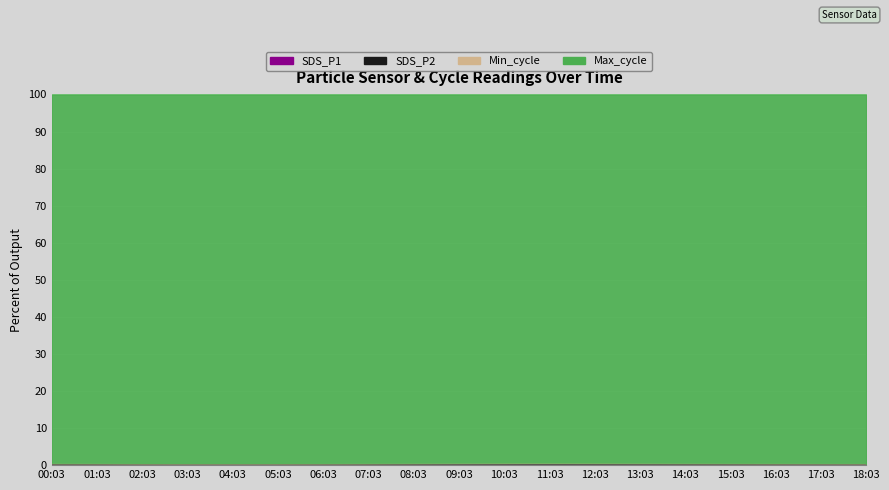

True or false: SDS_P2 and SDS_P1 intersect in this chart.

False